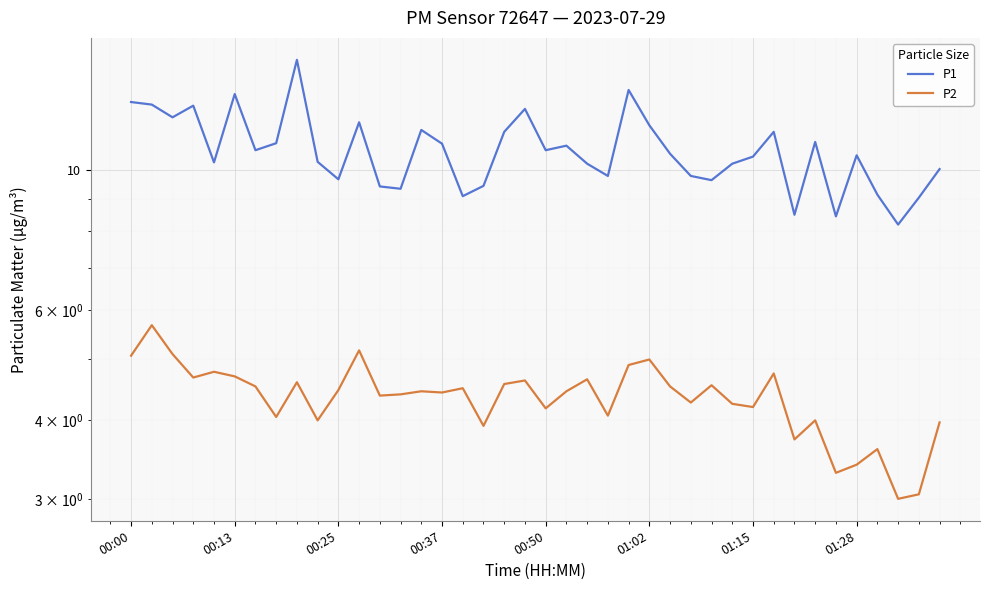

How many lines are shown in the chart?

2